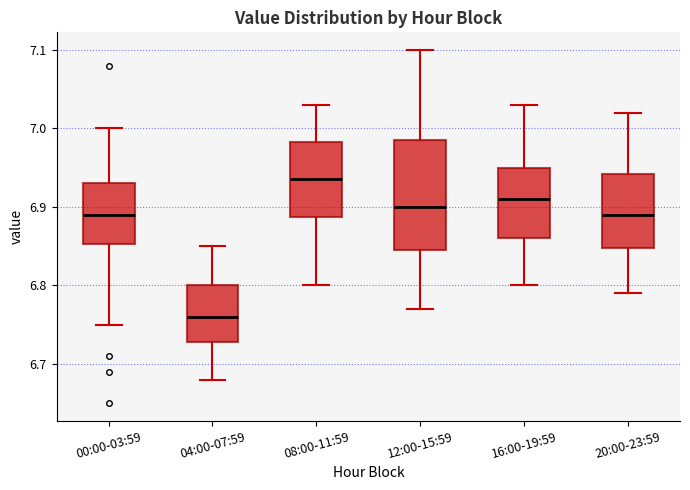

Which box is the tallest, from its lower edge to its upper edge?

12:00-15:59